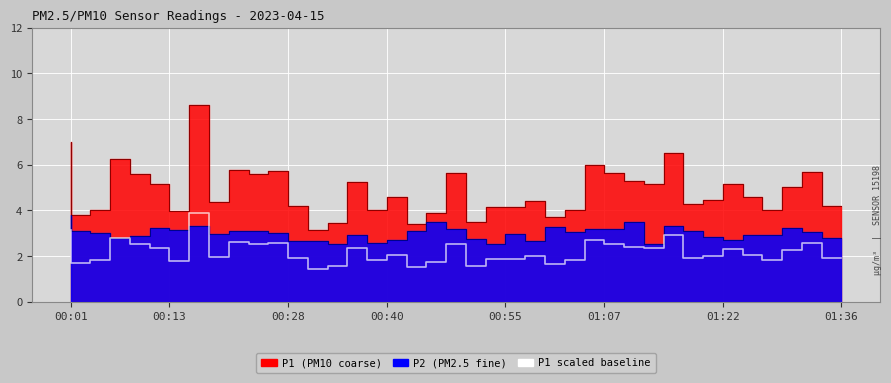

Where is the first local minimum?

00:13